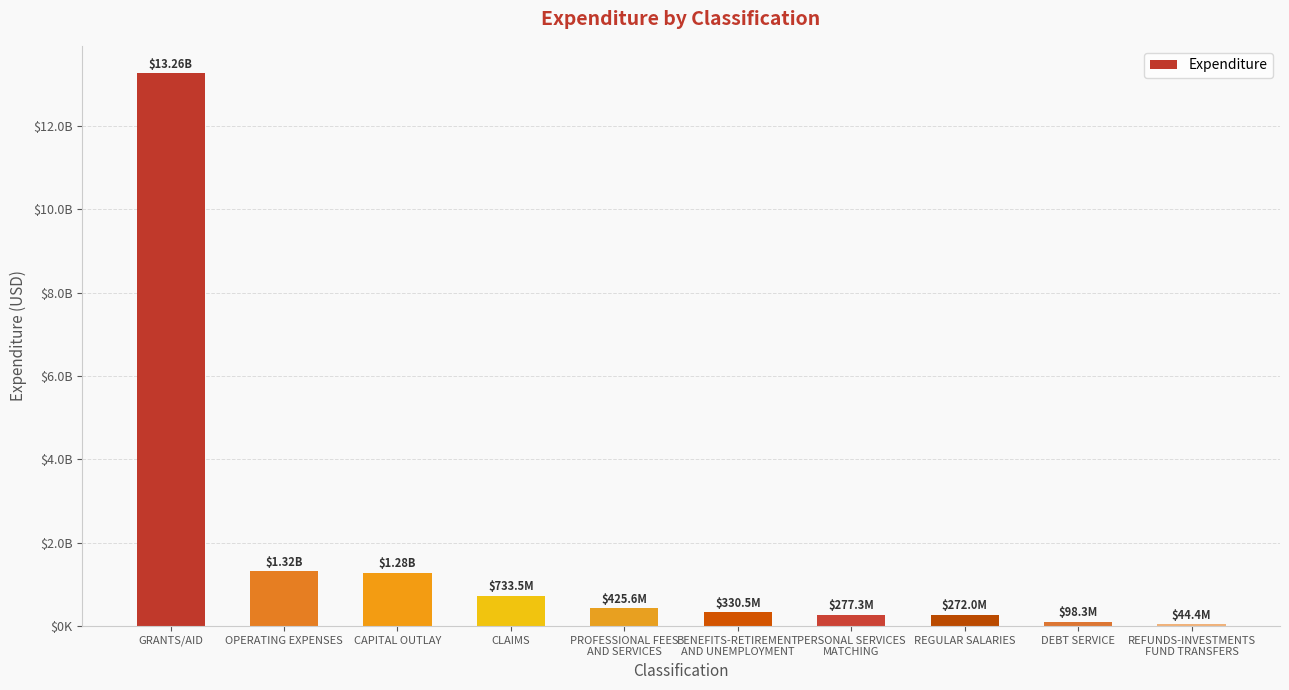

What position from the right is CAPITAL OUTLAY?

8